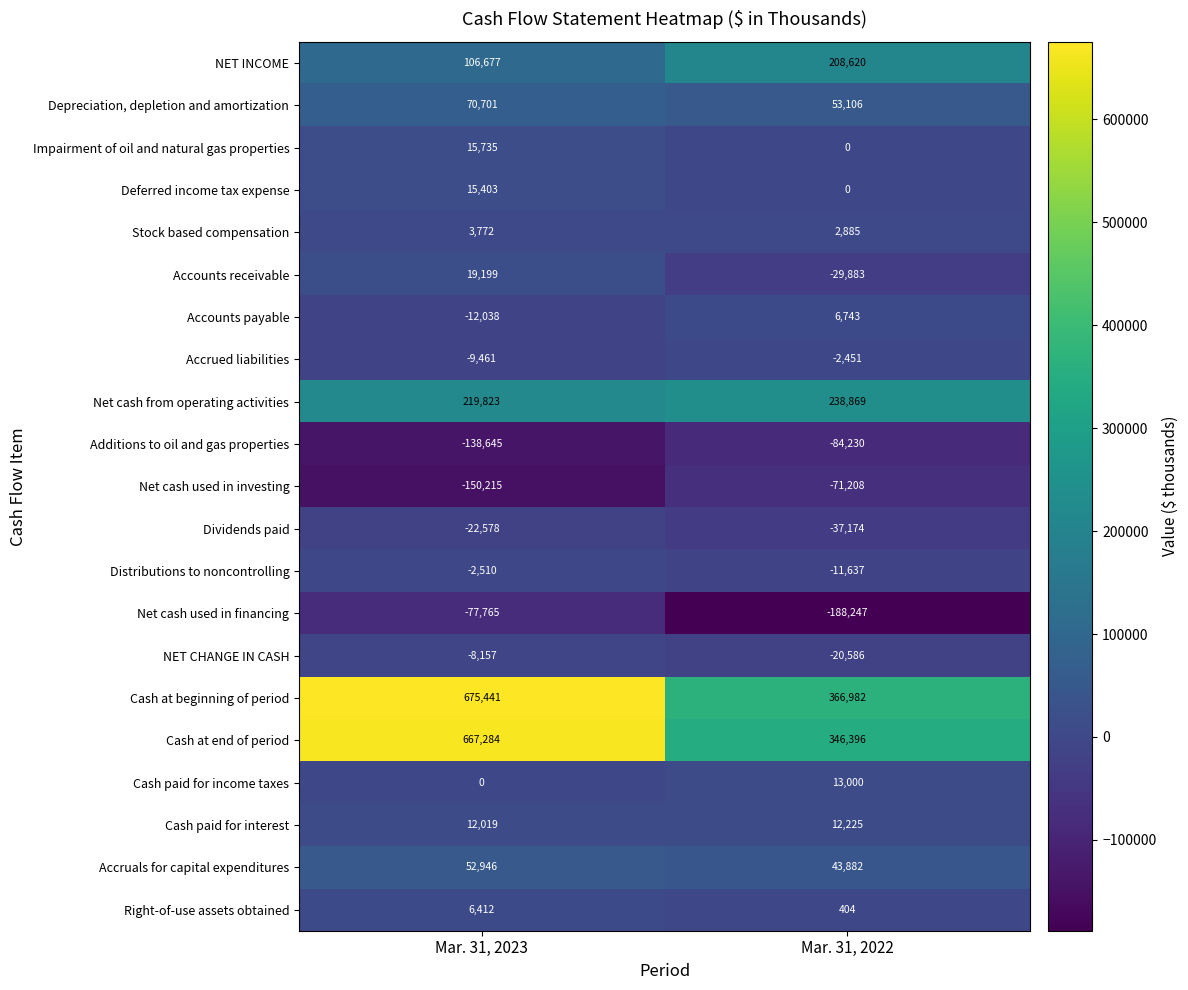

How many data points does each series have?

2